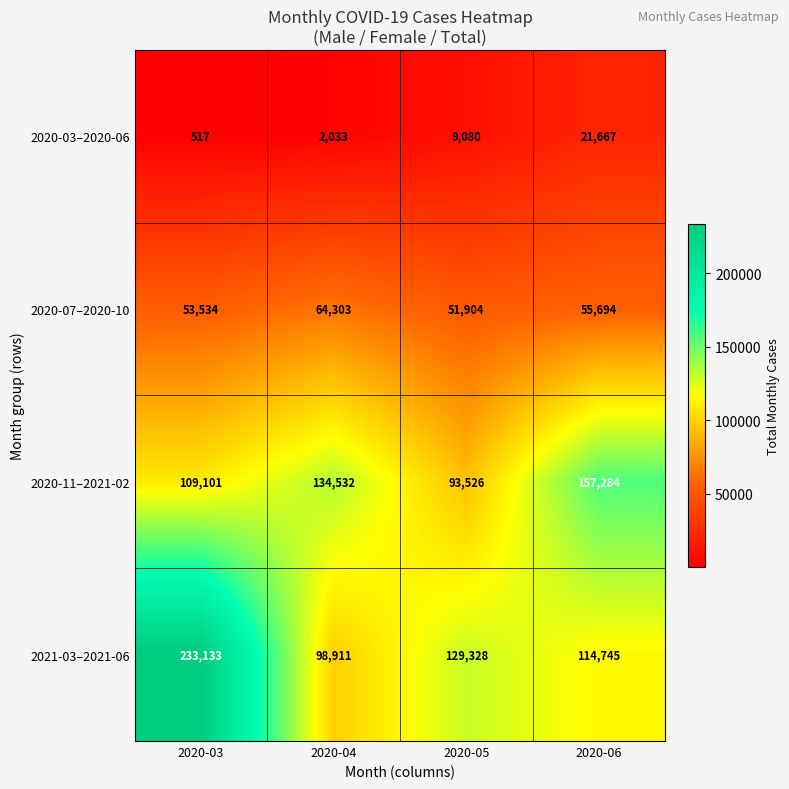

True or false: 2021-03–2021-06 has a value of 129328 at 2020-05.

True